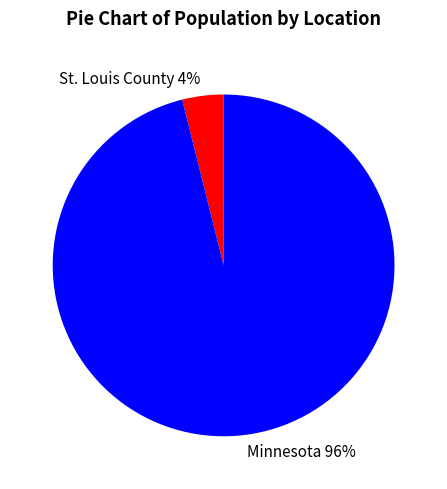

Is there any slice that represents more than half of the pie?

Yes